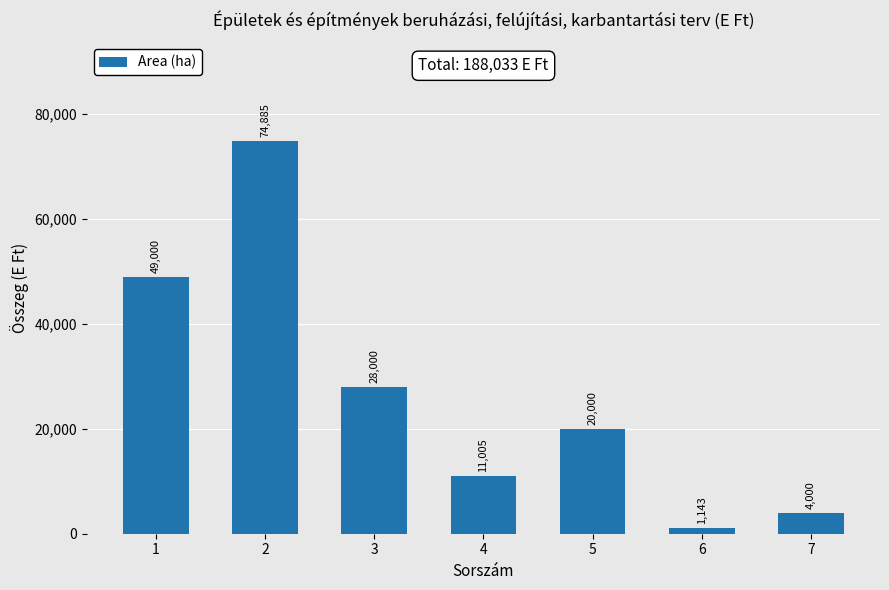

Count the number of categories in the chart.

7